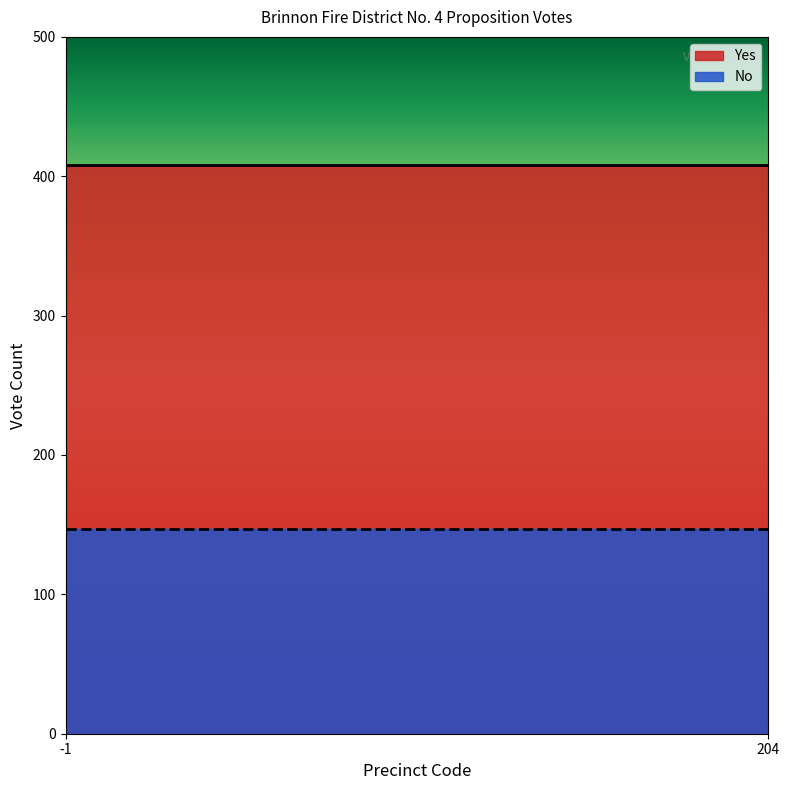

Read the No value at 204.

147